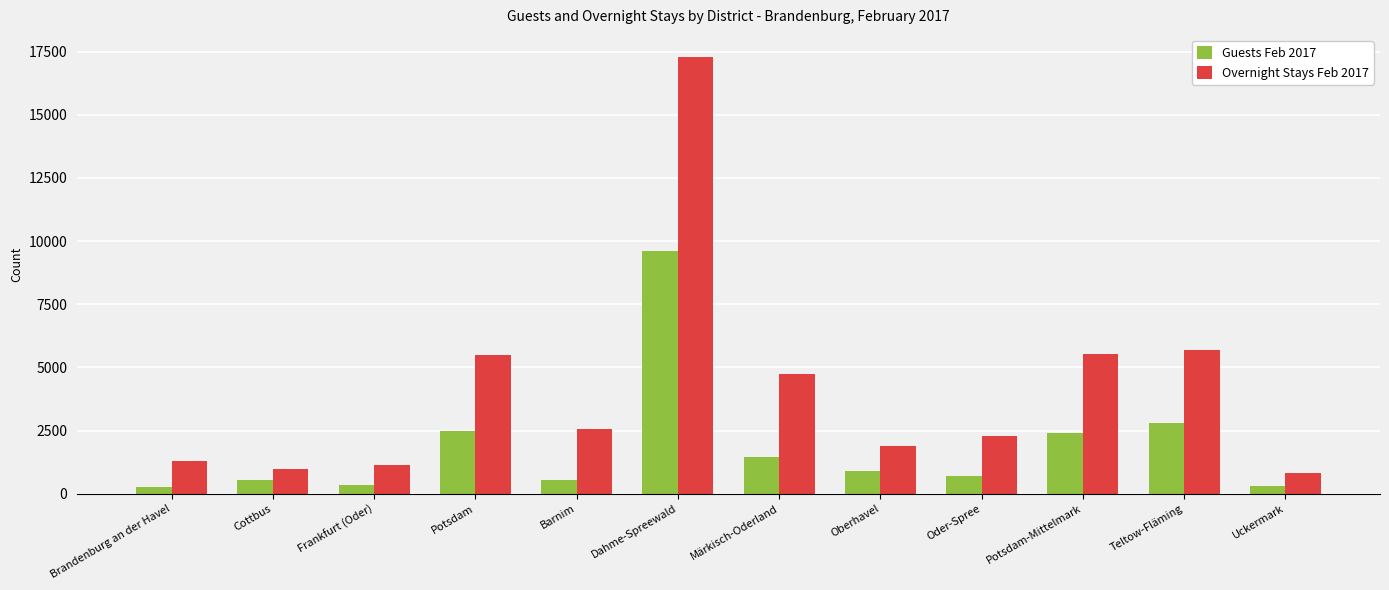

What are all the series names shown in the legend?

Guests Feb 2017, Overnight Stays Feb 2017